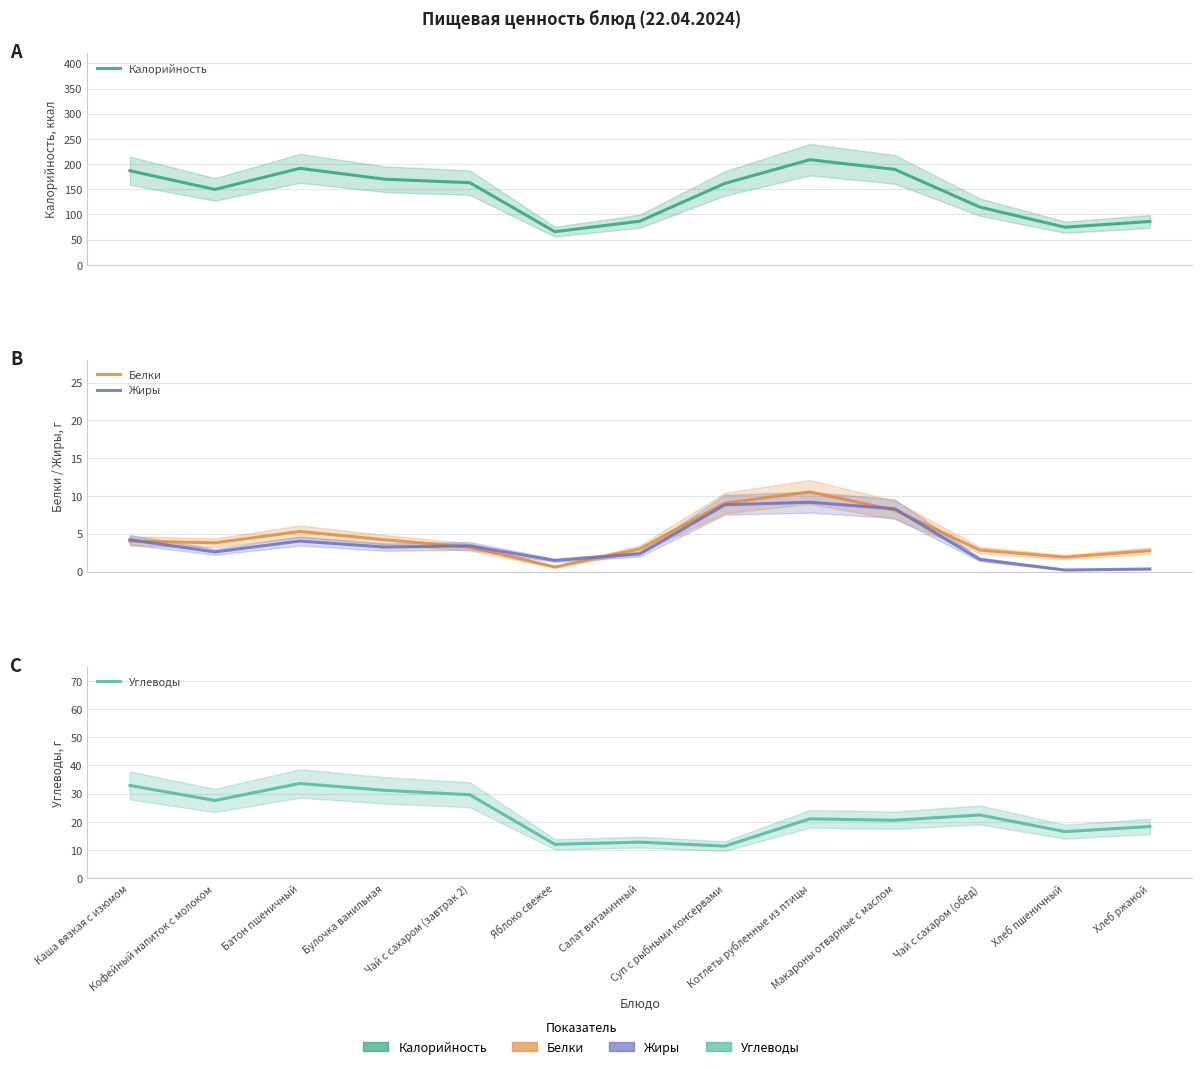

True or false: Углеводы has more than 0 interior local peaks.

True